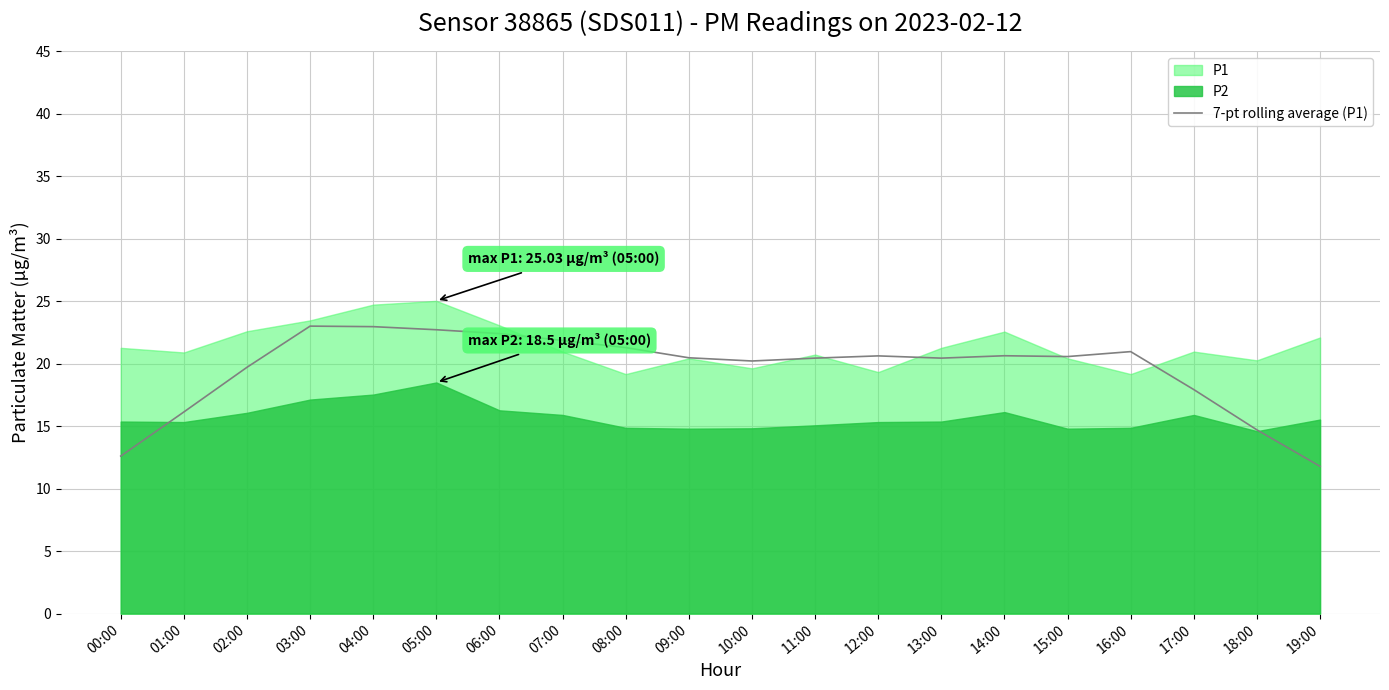

The chart shows a value of 19.5 at 19:00. True or false?

False